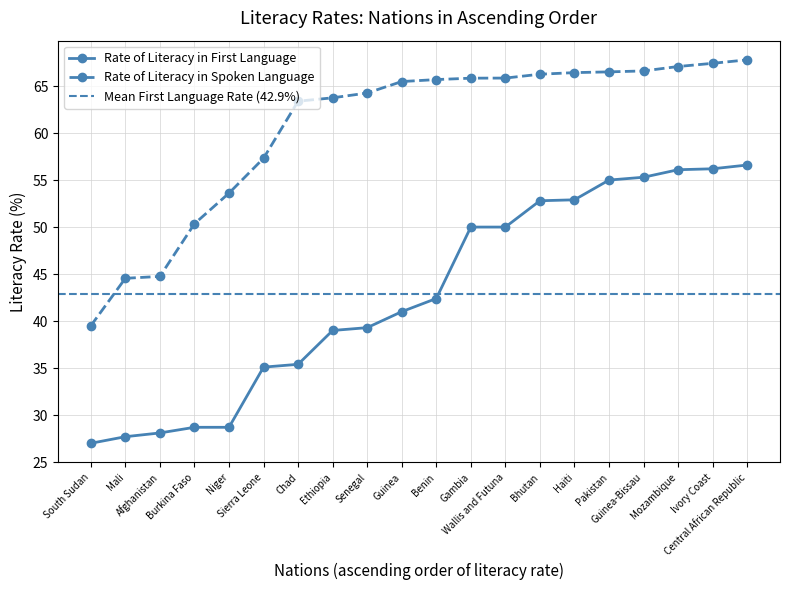

Reading left to right, what are all the values shown in this chart?

Rate of Literacy in First Language: South Sudan=27.0	Mali=27.7	Afghanistan=28.1	Burkina Faso=28.7	Niger=28.7	Sierra Leone=35.1	Chad=35.4	Ethiopia=39.0	Senegal=39.3	Guinea=41.0	Benin=42.4	Gambia=50.0	Wallis and Futuna=50.0	Bhutan=52.8	Haiti=52.9	Pakistan=55.0	Guinea-Bissau=55.3	Mozambique=56.1	Ivory Coast=56.2	Central African Republic=56.6
Rate of Literacy in Spoken Language (ascending): South Sudan=39.5	Mali=44.5	Afghanistan=44.8	Burkina Faso=50.4	Niger=53.6	Sierra Leone=57.3	Chad=63.4	Ethiopia=63.8	Senegal=64.3	Guinea=65.5	Benin=65.7	Gambia=65.8	Wallis and Futuna=65.8	Bhutan=66.3	Haiti=66.4	Pakistan=66.5	Guinea-Bissau=66.6	Mozambique=67.1	Ivory Coast=67.4	Central African Republic=67.8